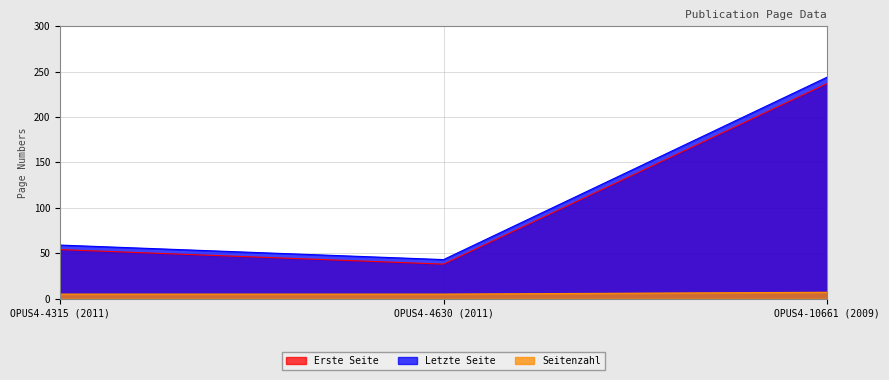

Which series changed the most between OPUS4-4315 (2011) and OPUS4-4630 (2011)?

Erste Seite